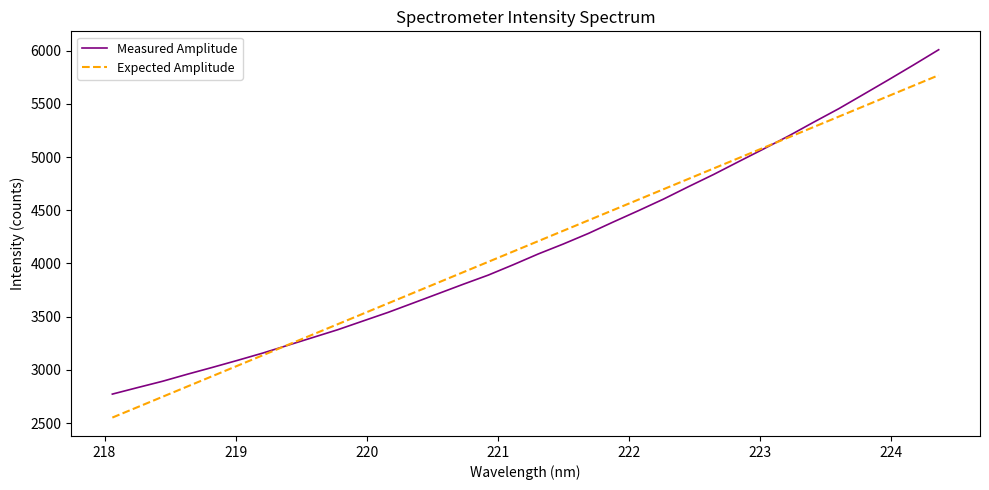

List the series in order of their peak value, lowest first.

Expected Amplitude, Measured Amplitude